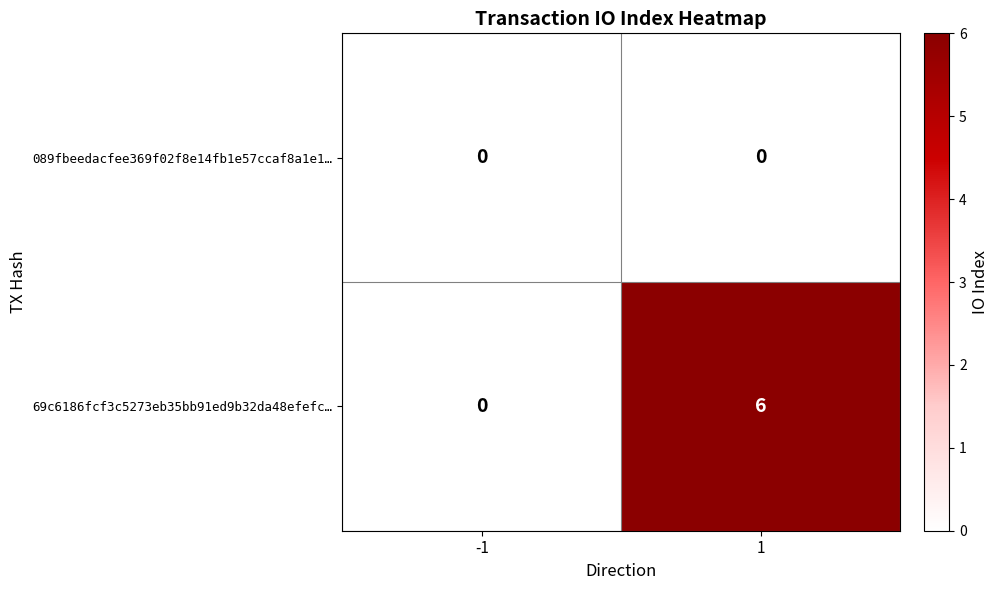

Reading left to right, what are all the values shown in this chart?

089fbeedacfee369f02f8e14fb1e57ccaf8a1e1…: 0	0
69c6186fcf3c5273eb35bb91ed9b32da48efefc…: 0	6